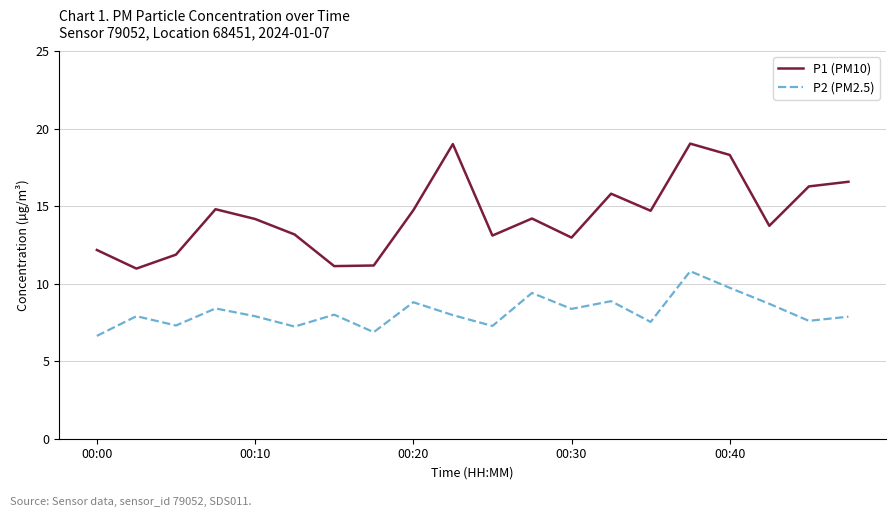

Rank the series by their maximum value, from lowest to highest.

P2 (PM2.5), P1 (PM10)